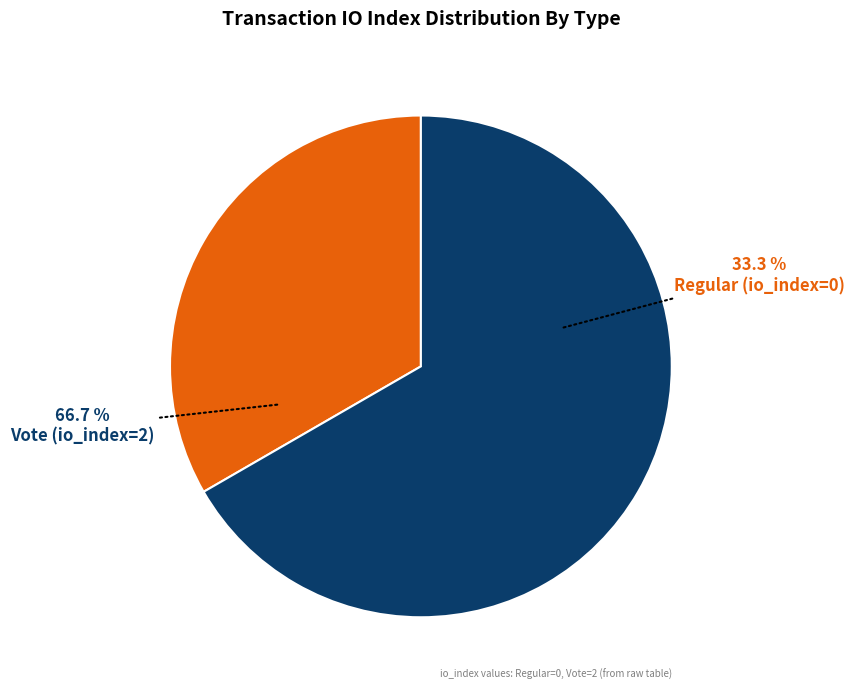

Rank the categories by value from lowest to highest.

Regular (io_index=0), Vote (io_index=2)